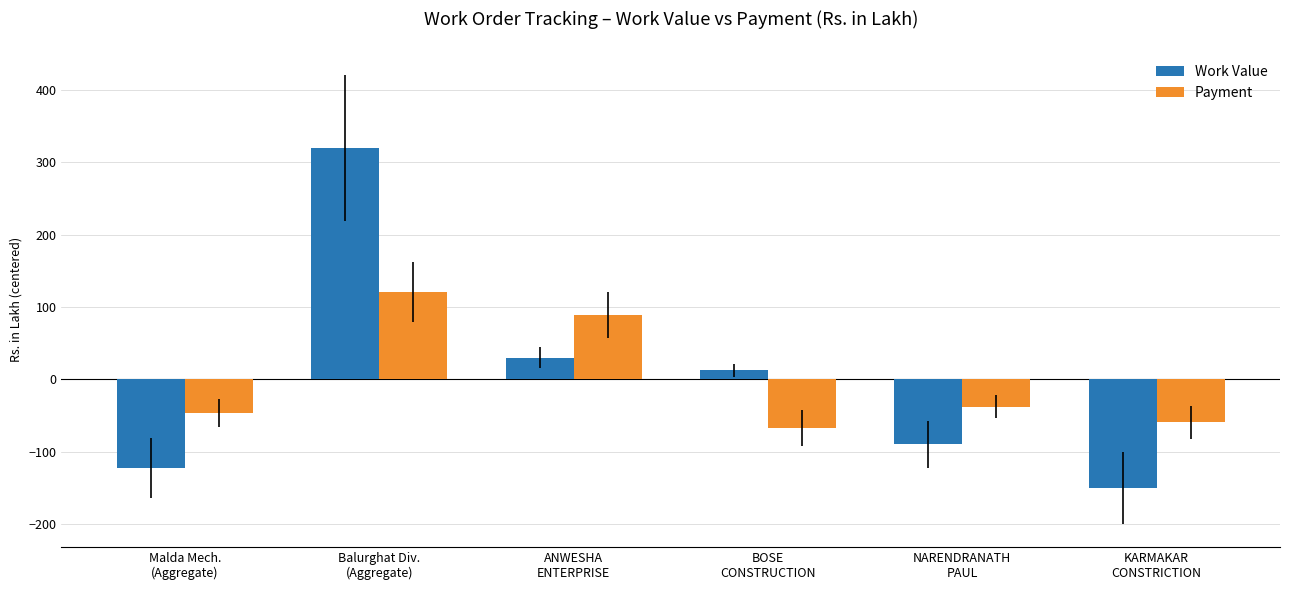

Are the bars horizontal?

No